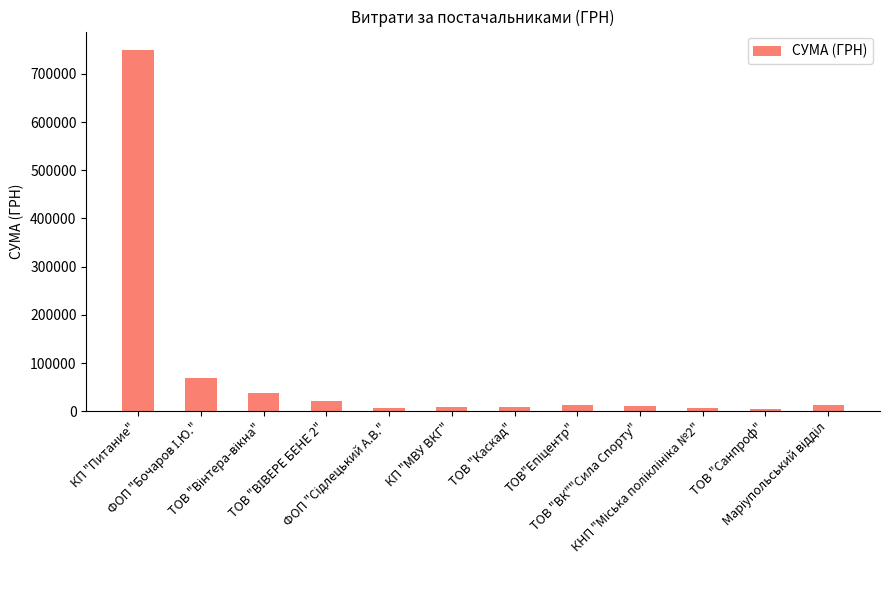

What is the difference between the second highest and minimum values?

64419.3